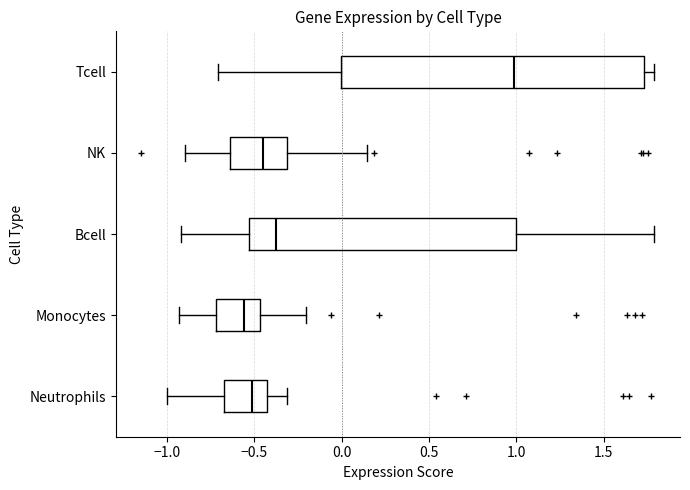

Reading bottom to top, transcribe this box plot: for each box, give where its median line is, the range the box spans, and where its two whiskers end, as read against the x-axis. The values are not printed on the chart, so give them approximately, as read against the axis.

Neutrophils: median -0.50, box -0.65 to -0.45, whiskers -1.00 to -0.30
Monocytes: median -0.55, box -0.70 to -0.45, whiskers -0.95 to -0.20
Bcell: median -0.40, box -0.55 to 1.00, whiskers -0.90 to 1.80
NK: median -0.45, box -0.65 to -0.30, whiskers -0.90 to 0.15
Tcell: median 1.00, box 0.00 to 1.75, whiskers -0.70 to 1.80